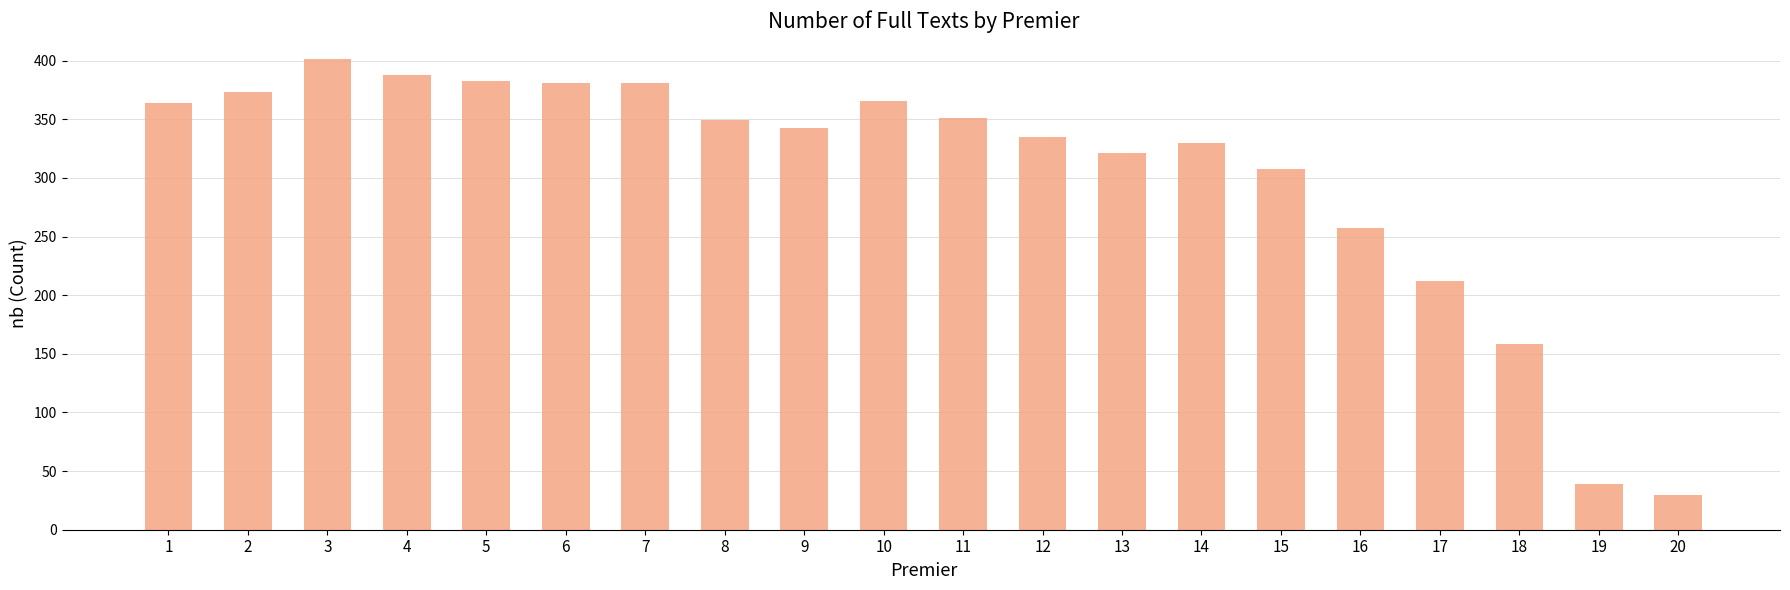

Which has a higher value, 18 or 14?

14